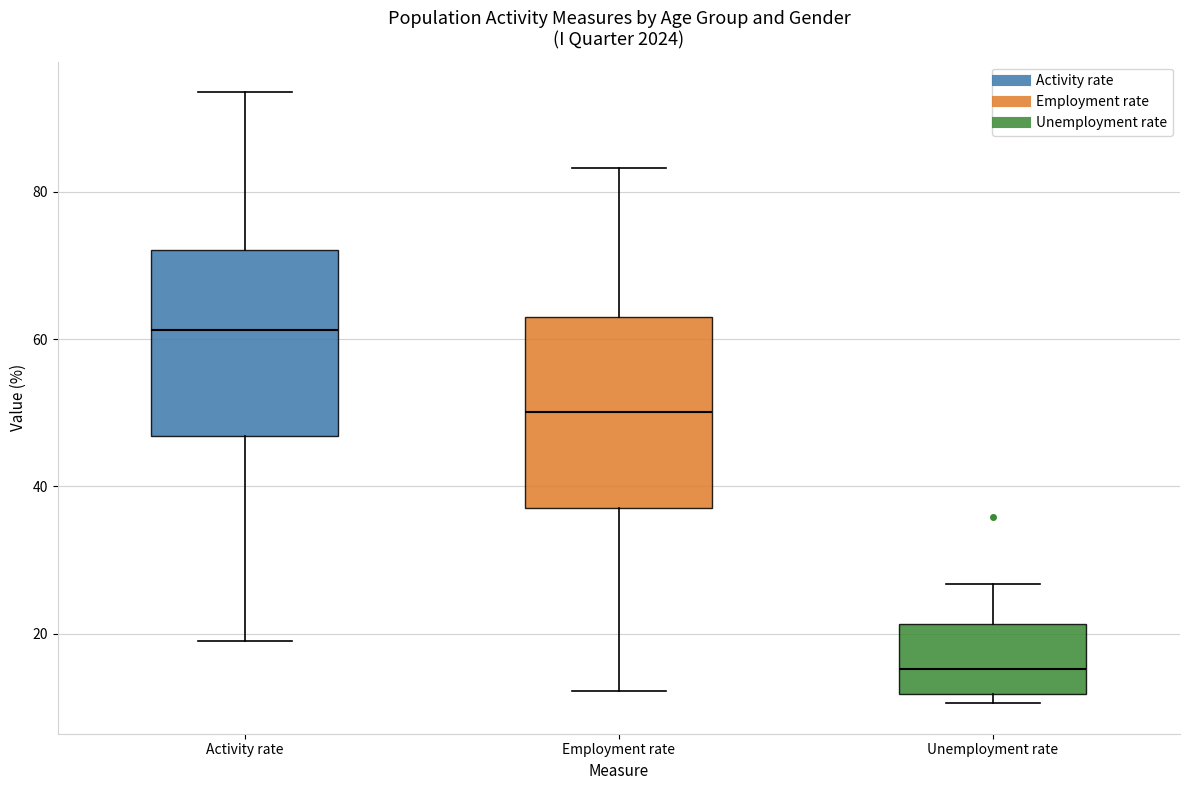

Reading left to right, read every box against the y-axis: the position of its median line, the range the box covers, and the ends of its whiskers. The values are not printed on the chart, so give them approximately, as read against the axis.

Activity rate: median 62, box 46 to 72, whiskers 20 to 94
Employment rate: median 50, box 38 to 64, whiskers 12 to 84
Unemployment rate: median 16, box 12 to 22, whiskers 10 to 26